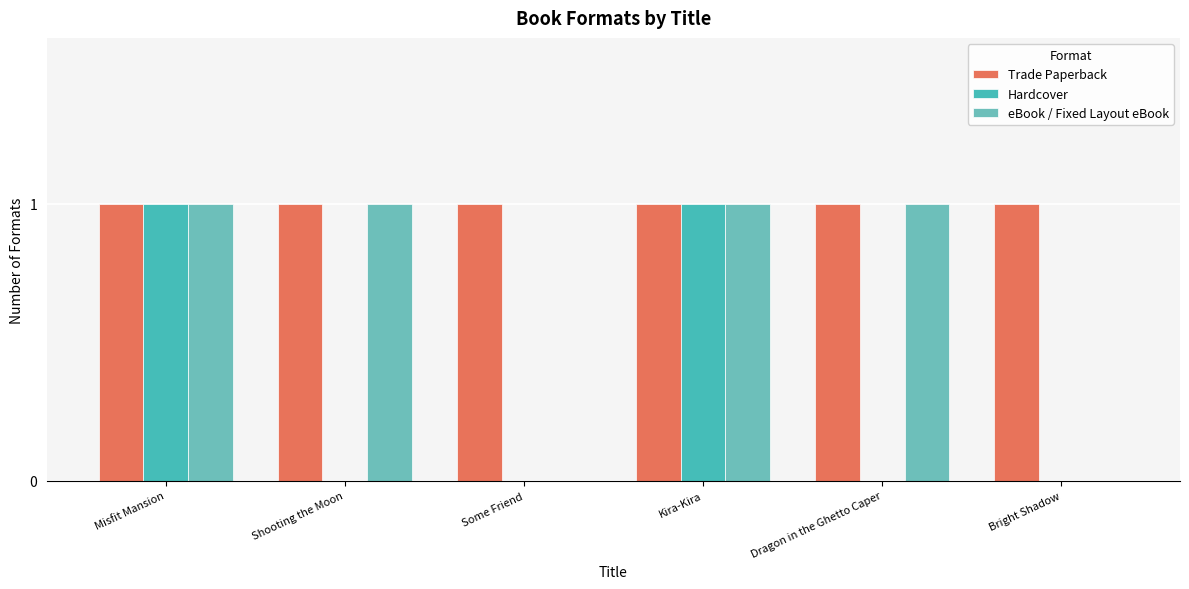

How many distinct data groups are displayed?

3